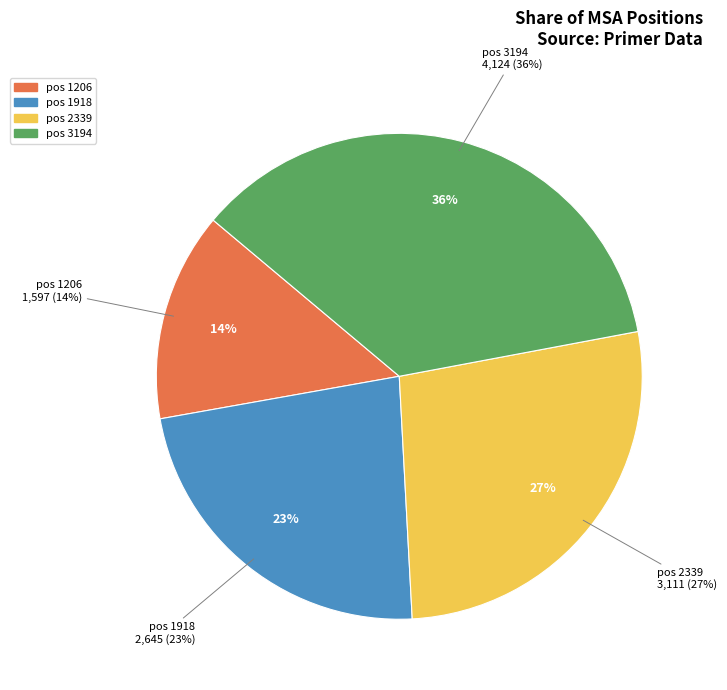

Is it true that 2339 is 27% of the pie?

True